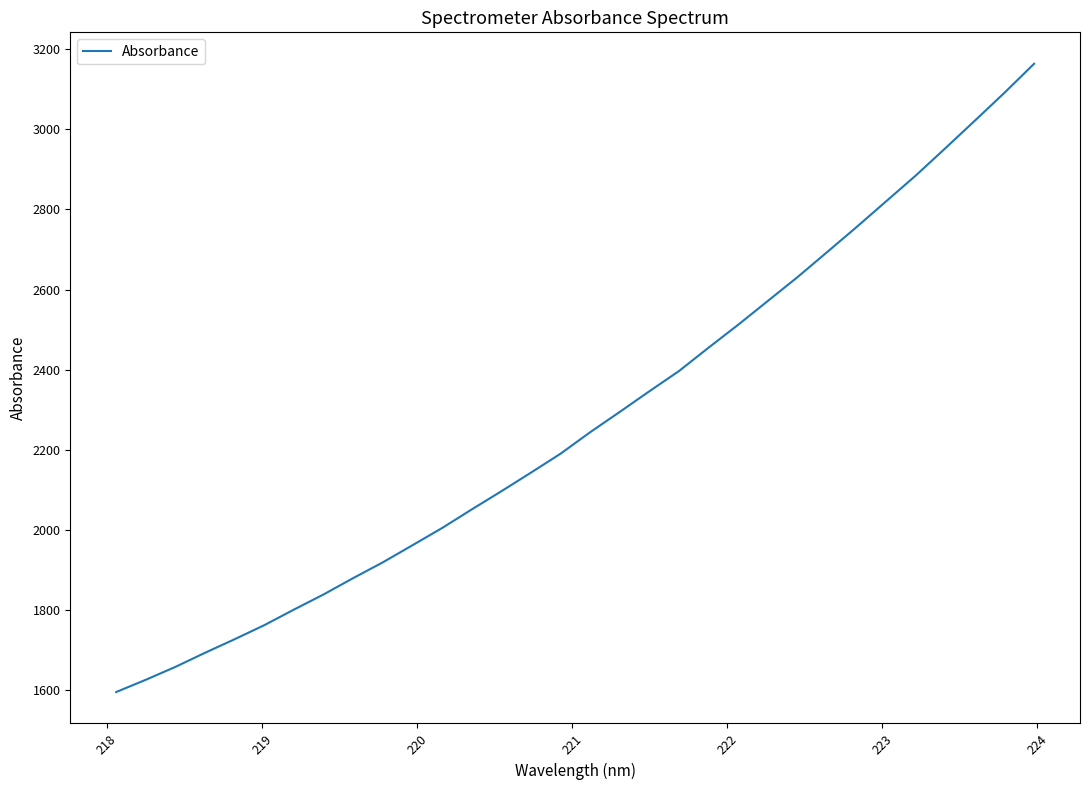

What is the greatest value displayed?

3163.9